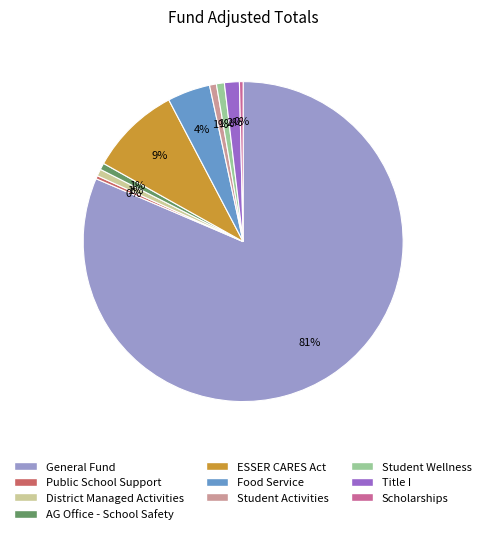

Does any single category account for the majority?

Yes